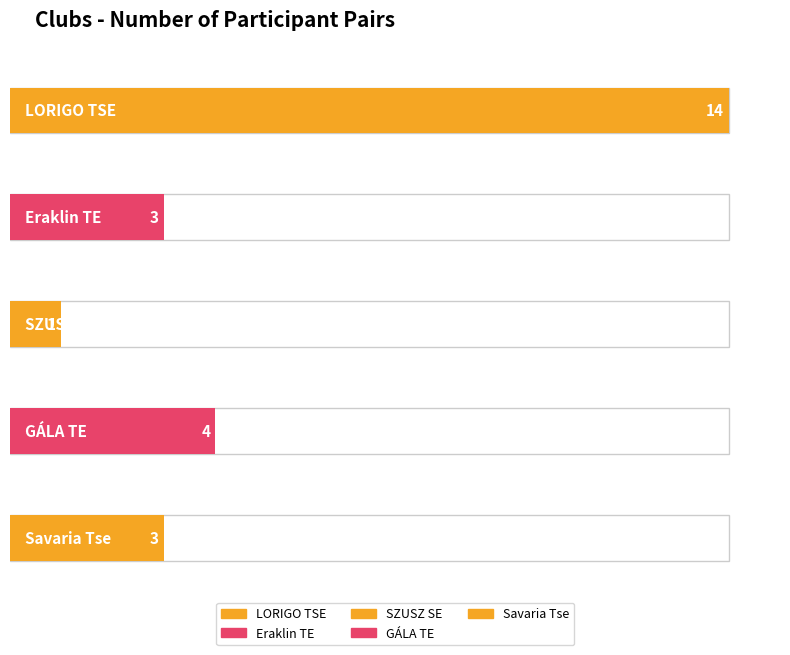

Read the LORIGO TSE value at LORIGO TSE.

14